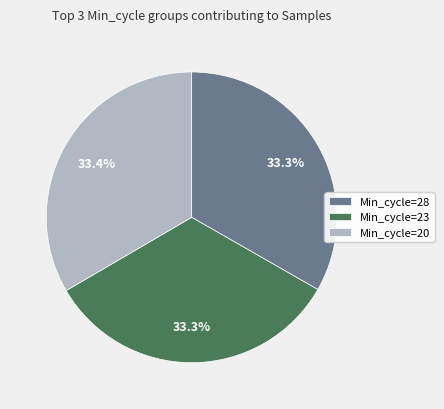

What is the ratio of the value at Min_cycle=28 to the value at Min_cycle=23?

1.0